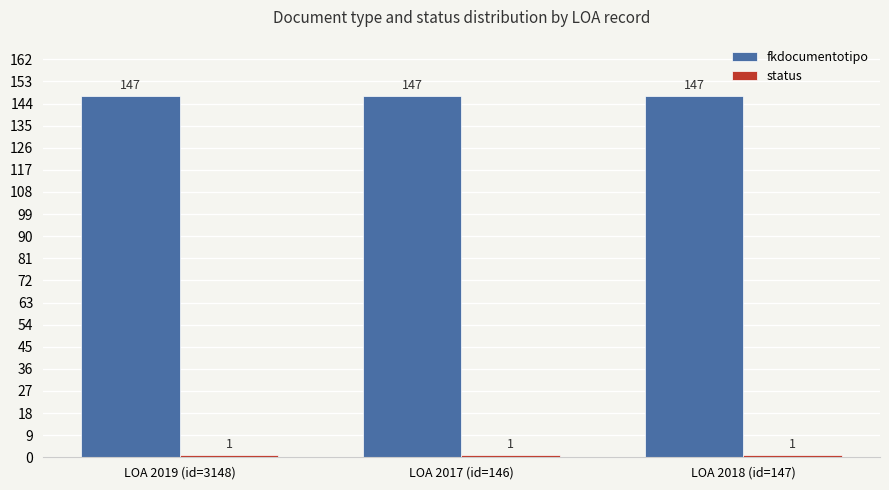

The value of fkdocumentotipo at LOA 2019 (id=3148) is 247. True or false?

False